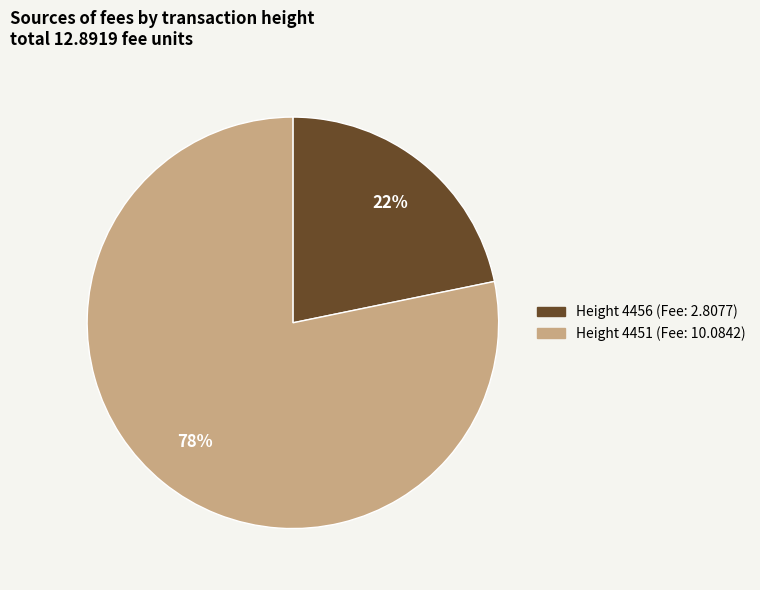

Is Height 4451 the majority of the pie?

Yes